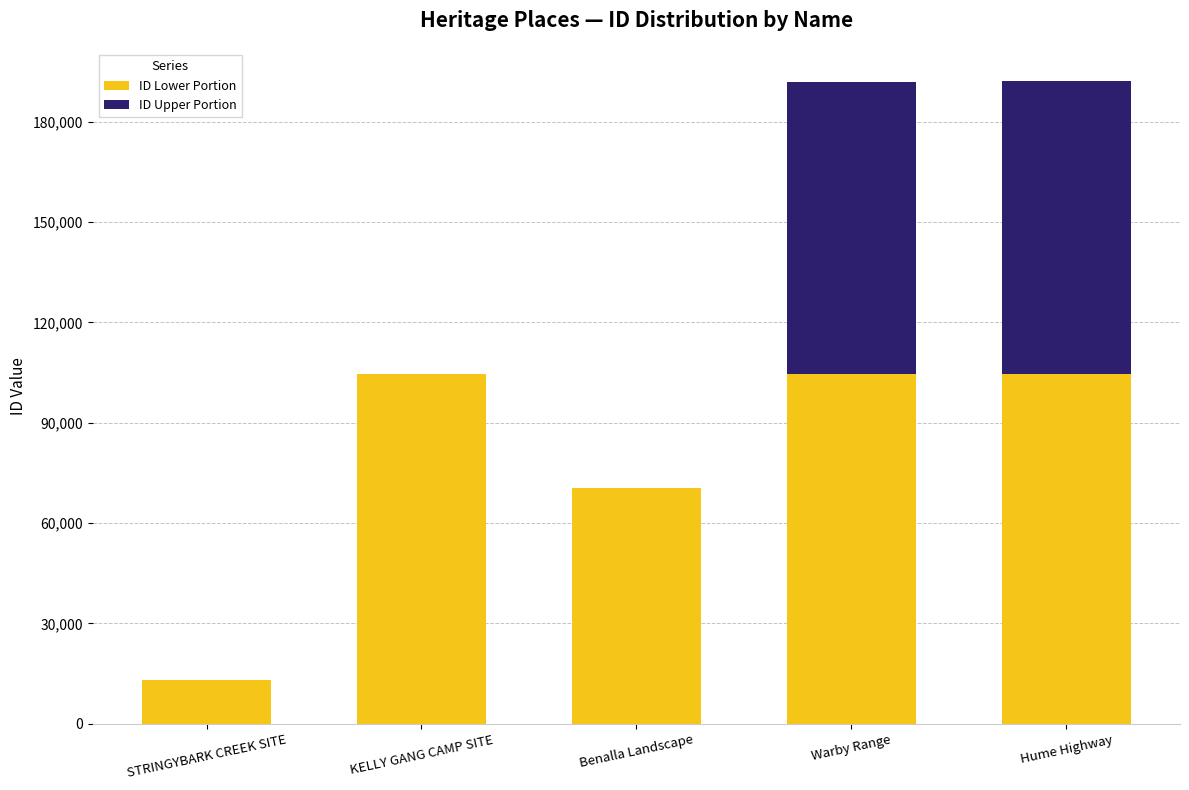

What is the total value across all series at STRINGYBARK CREEK SITE?

13107